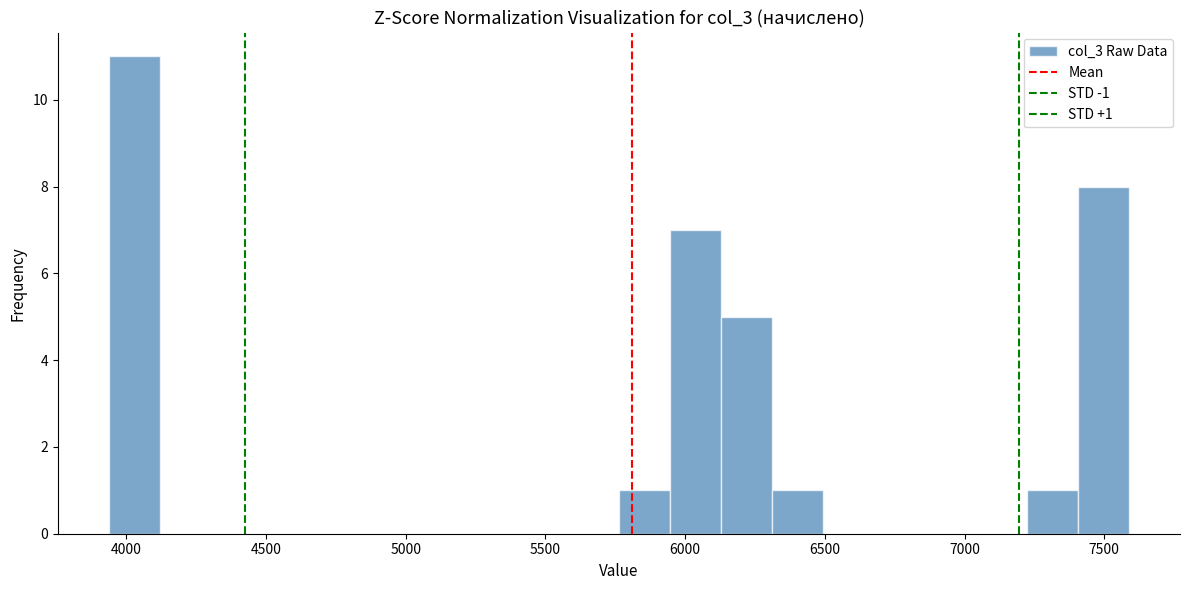

Around what value on the x-axis is the tallest bar? Give the approximate position of its centre, as read against the axis.

4050